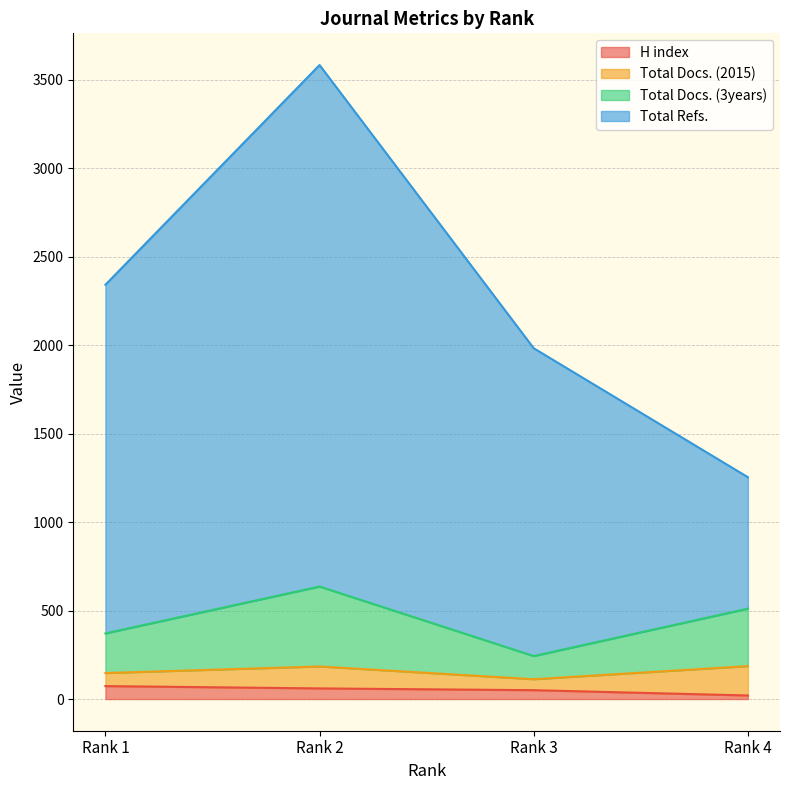

Where does the H index series first go above 60?

Rank 1